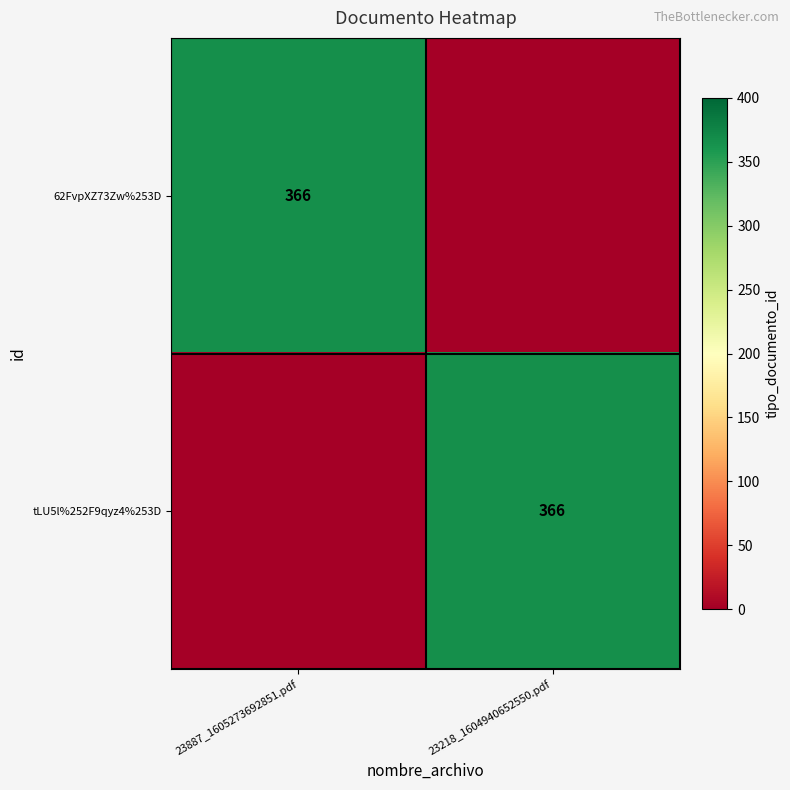

Is it true that 62FvpXZ73Zw%253D equals 172 at 23887_1605273692851.pdf?

False